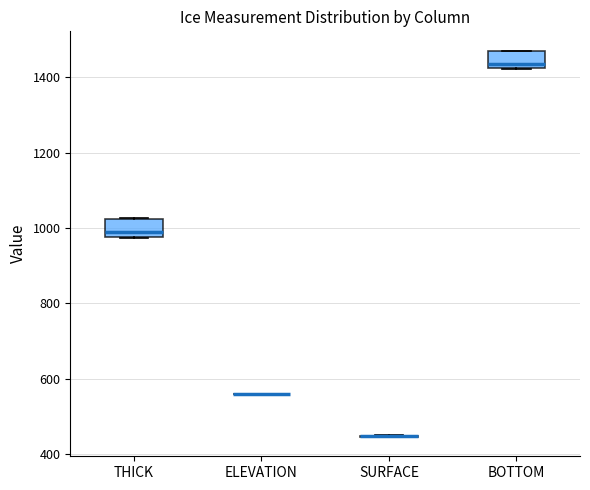

Where is the lower edge of the box for BOTTOM on the y-axis? The values are not printed on the chart, so give them approximately, as read against the axis.

1420